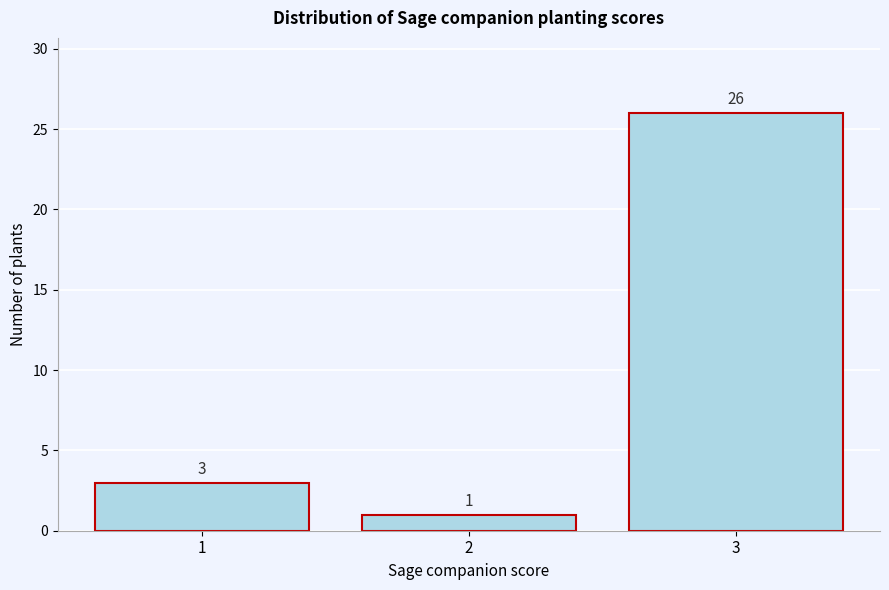

Reading left to right, transcribe this chart: for each bar, give the range it covers on the x-axis and its height.

0.5 to 1.5: 3
1.5 to 2.5: 1
2.5 to 3.5: 26